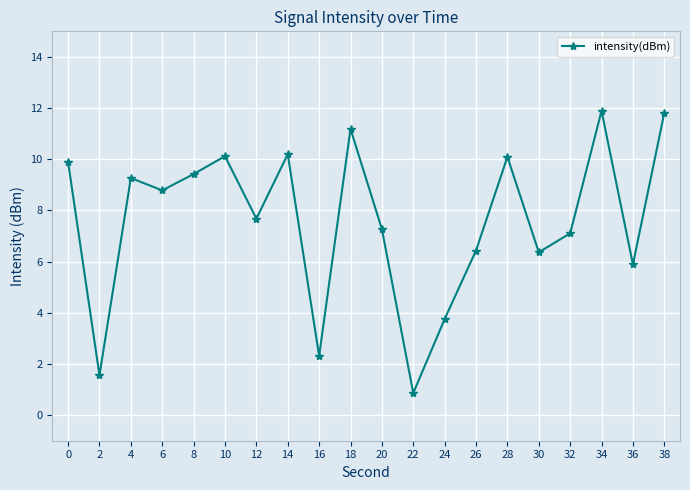

What is the change in value from 4 to 20?

-2.0